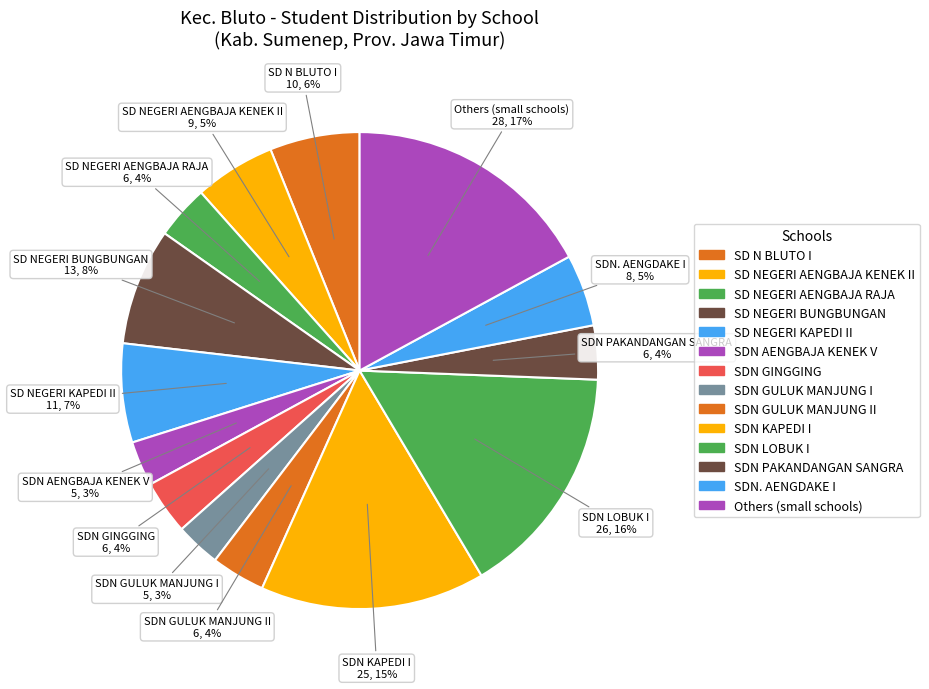

To the nearest percent, what percentage of the pie is SDN AENGBAJA KENEK V?

3%